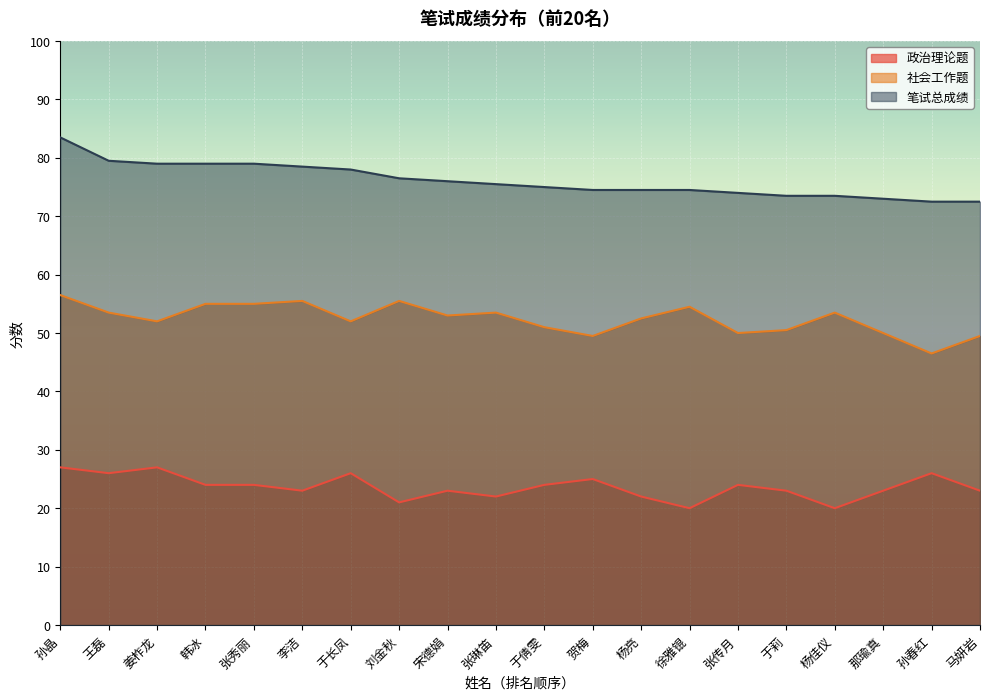

List the series in order of their overall mean, highest first.

笔试总成绩, 社会工作题, 政治理论题